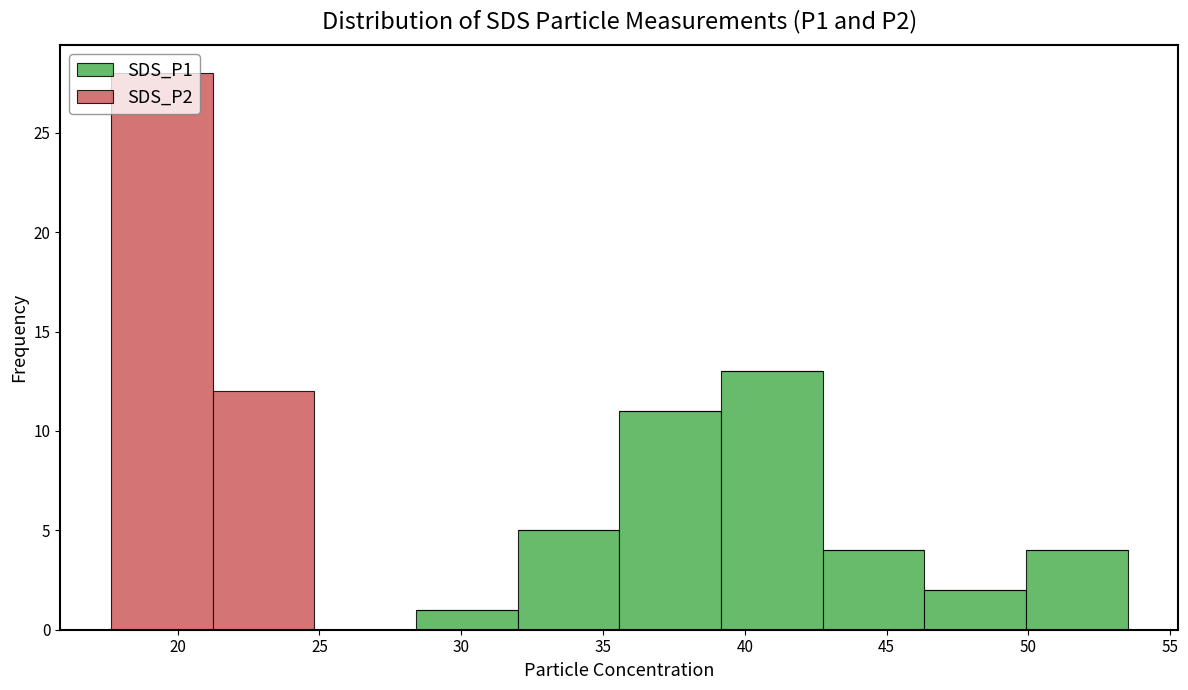

Reading left to right, transcribe this chart: for each stacked bar, give the range it covers on the x-axis and its total height. Neither the bar edges nor the heights are printed on the chart, so give them approximately, as read against the axes.

17.5 to 21.0: 28
21.0 to 25.0: 12
25.0 to 28.5: 0
28.5 to 32.0: 1
32.0 to 35.5: 5
35.5 to 39.0: 11
39.0 to 42.5: 13
42.5 to 46.5: 4
46.5 to 50.0: 2
50.0 to 53.5: 4